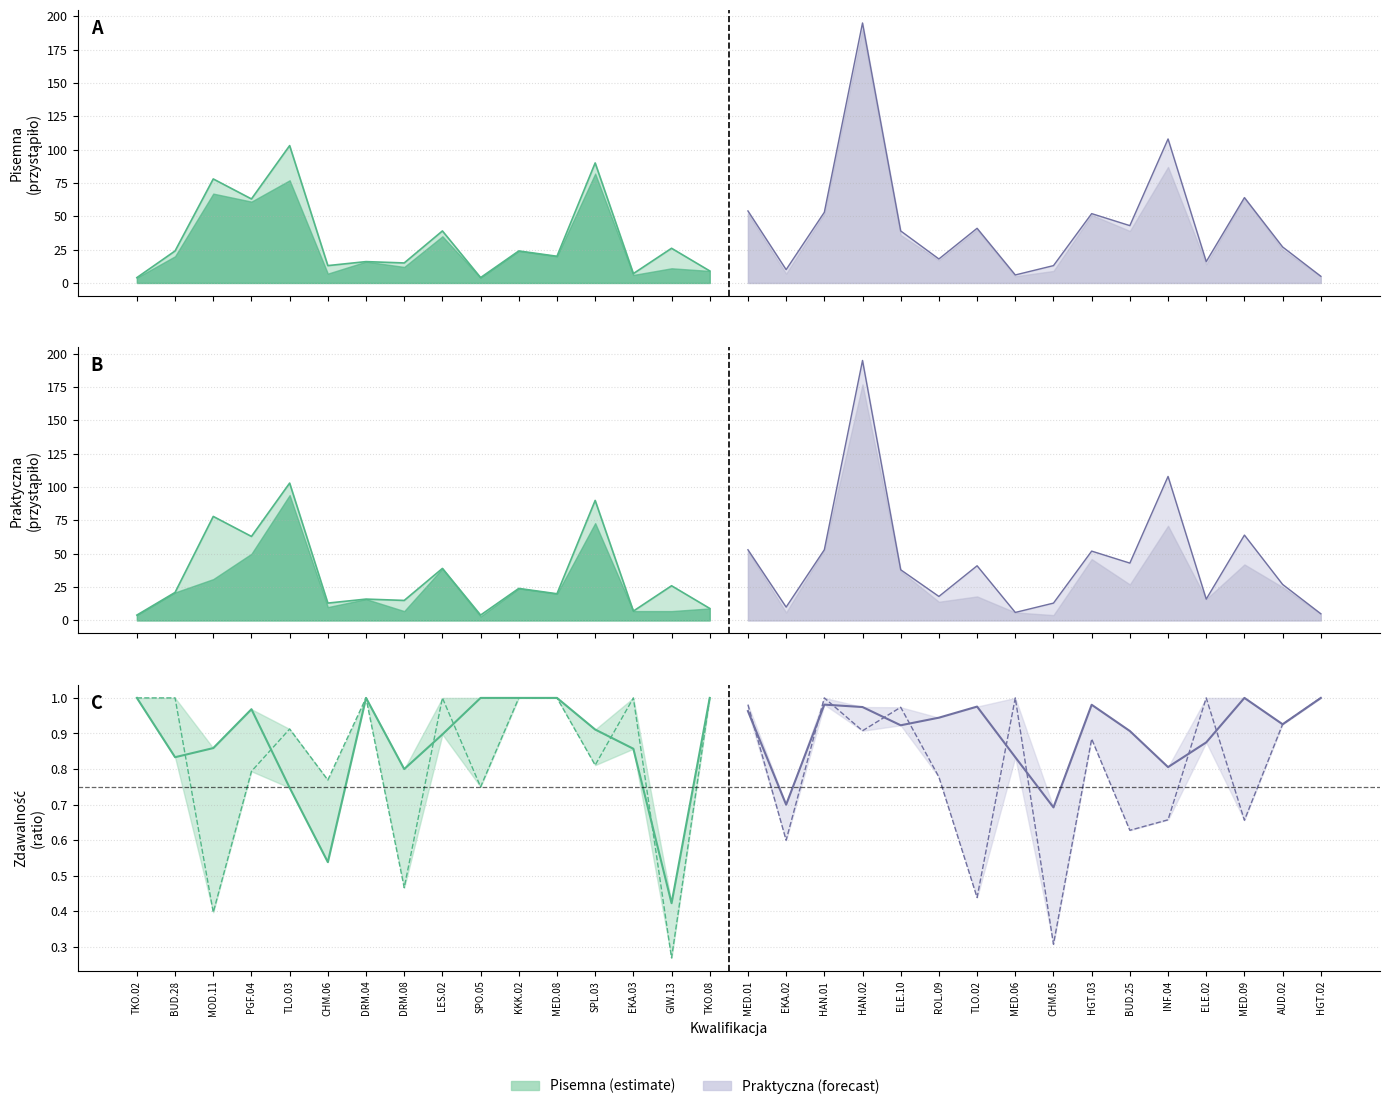

True or false: Zgłoszonych (przystąpiło pisemna) and Praktyczna przystąpiło cross at least once.

False